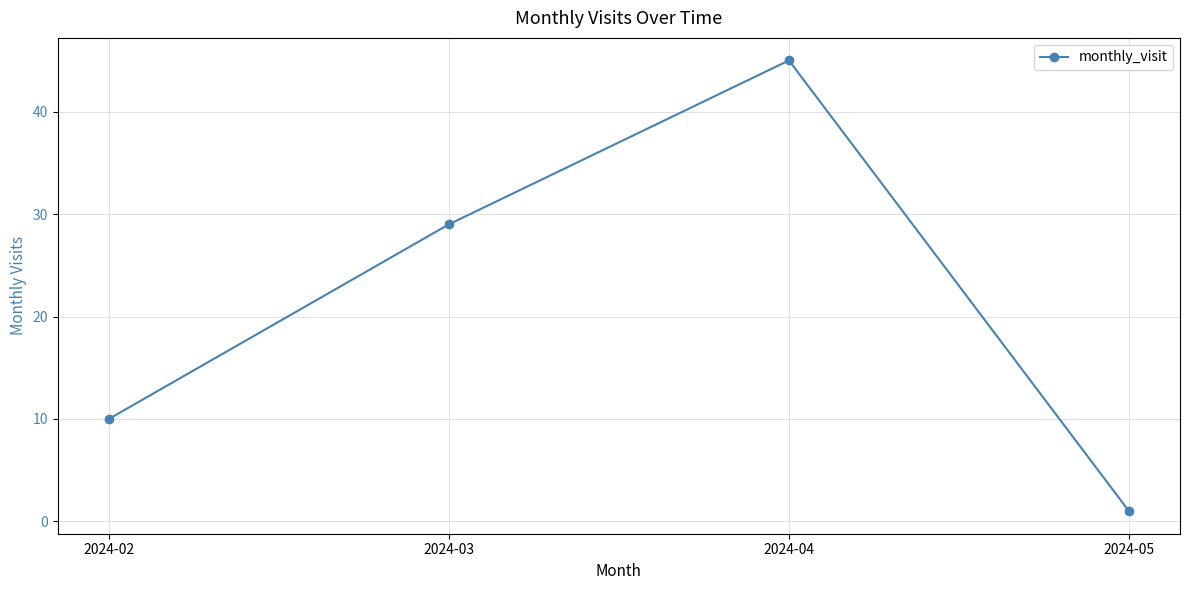

Does the chart have visible grid lines?

Yes